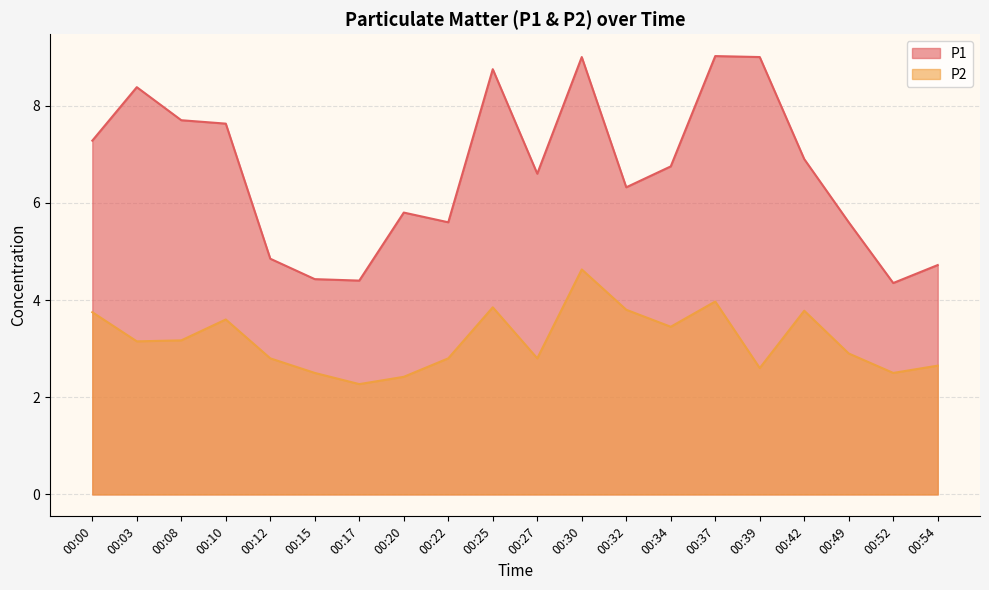

At which category does P1 reach its first local peak?

00:03